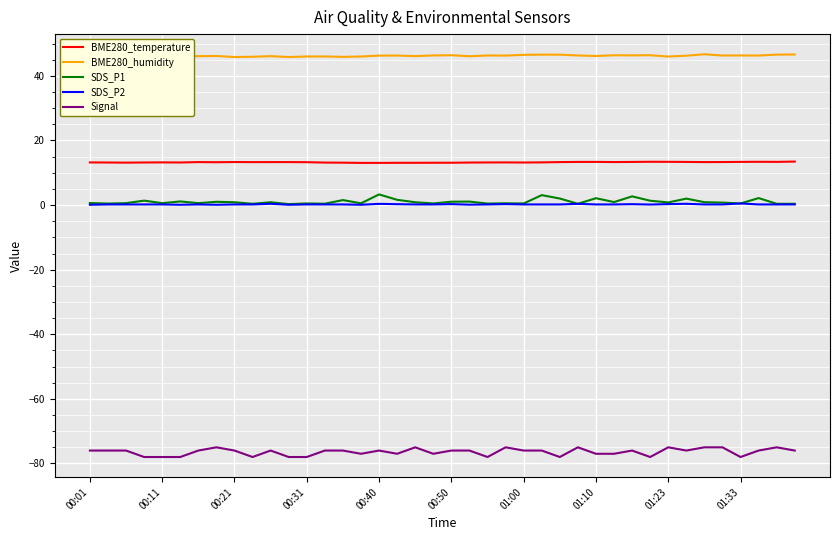

True or false: SDS_P1 has a value of 2.7 at 30.

True